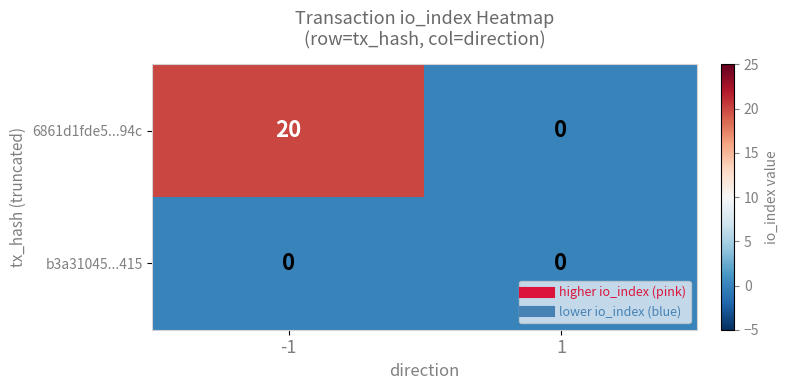

List the series in order of their overall mean, lowest first.

b3a31045...415, 6861d1fde5...94c